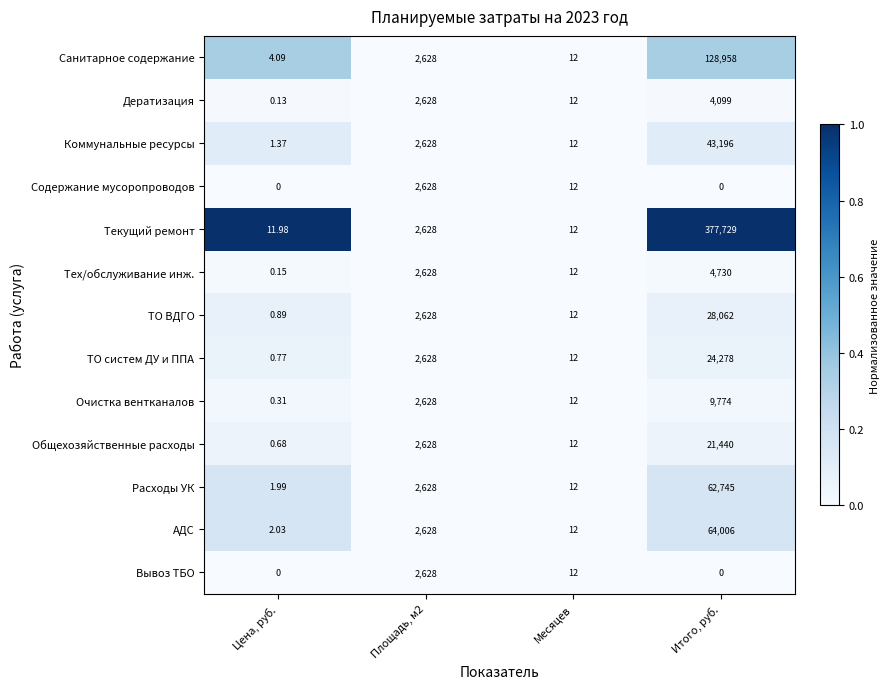

Between Площадь, м2 and Итого, руб., which series saw the biggest shift?

Текущий ремонт